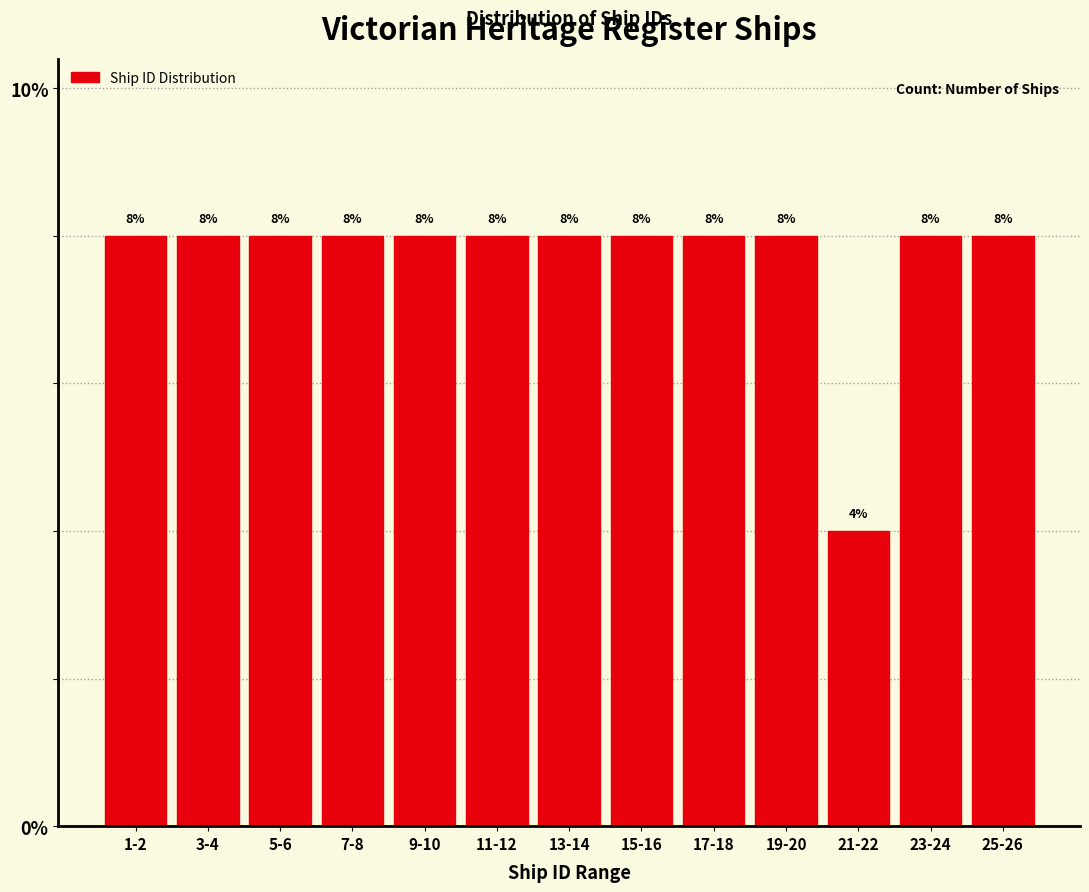

Reading right to left, what are all the values shown in this chart?

8	8	4	8	8	8	8	8	8	8	8	8	8